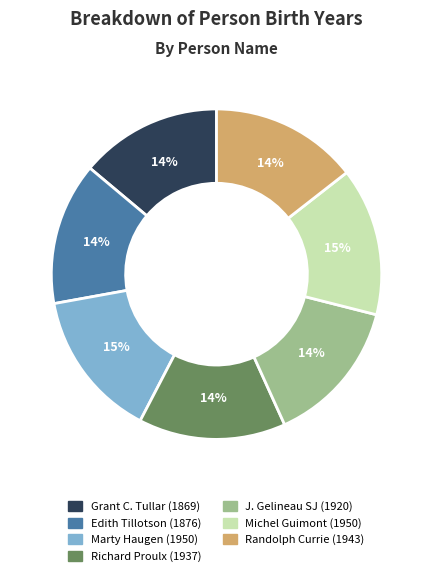

Is there any slice that represents more than half of the pie?

No